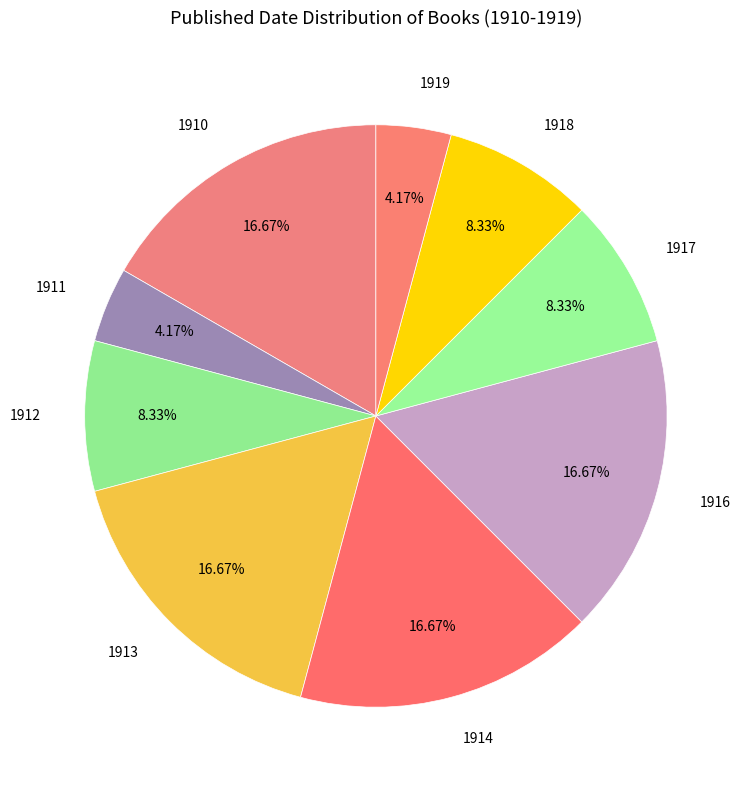

What is the largest slice in the pie chart?

1910